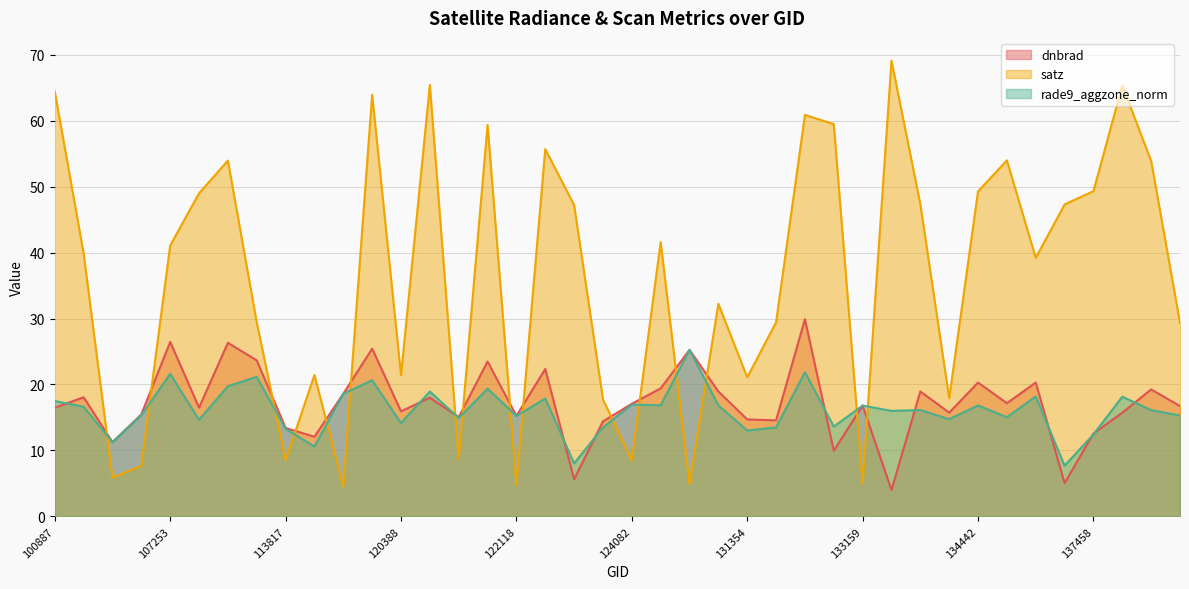

How many lines are shown in the chart?

3